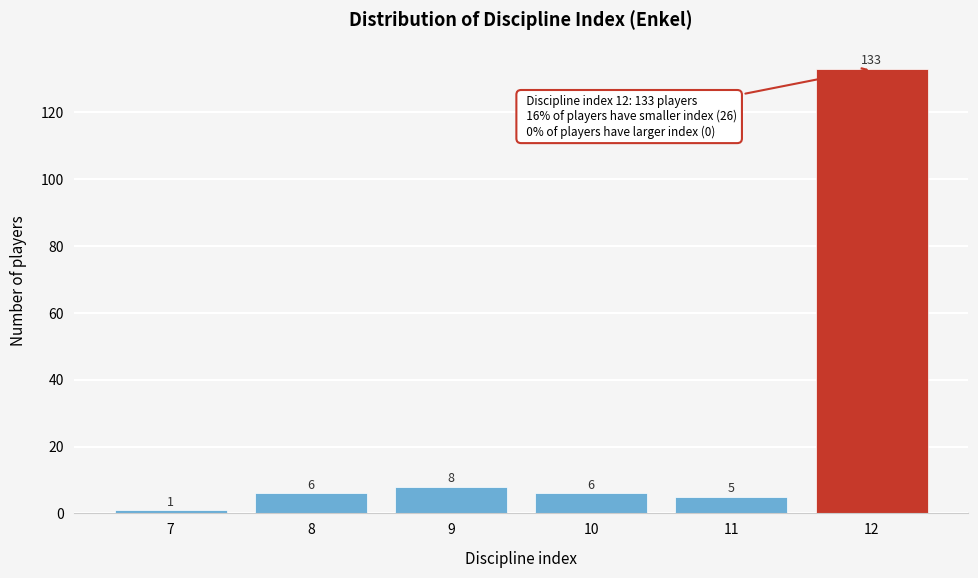

Reading right to left, list all the values displayed in this chart.

12=133	11=5	10=6	9=8	8=6	7=1